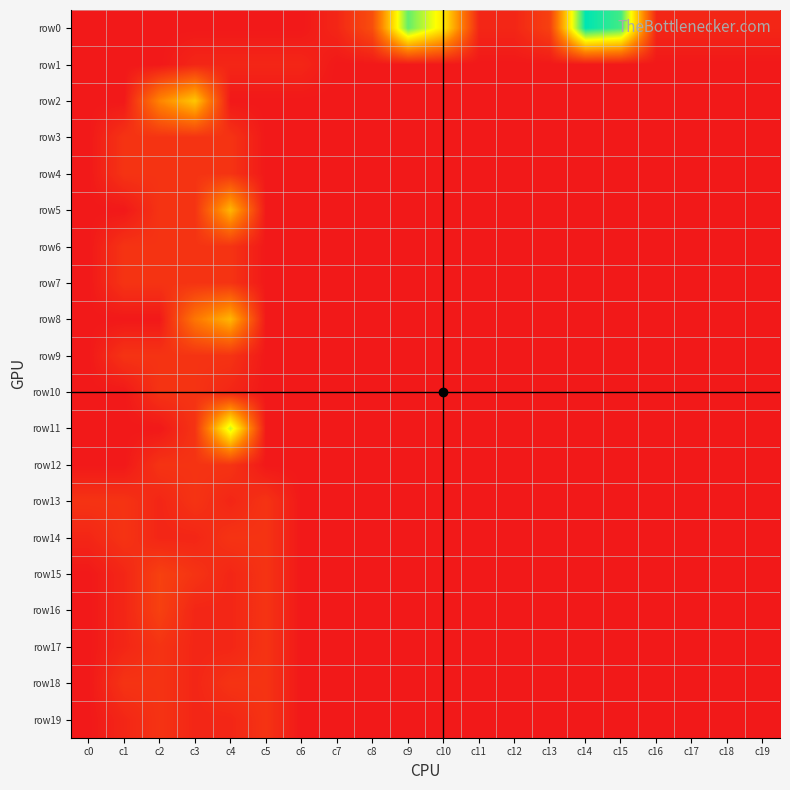

Between c18 and c6, which is larger?

c18